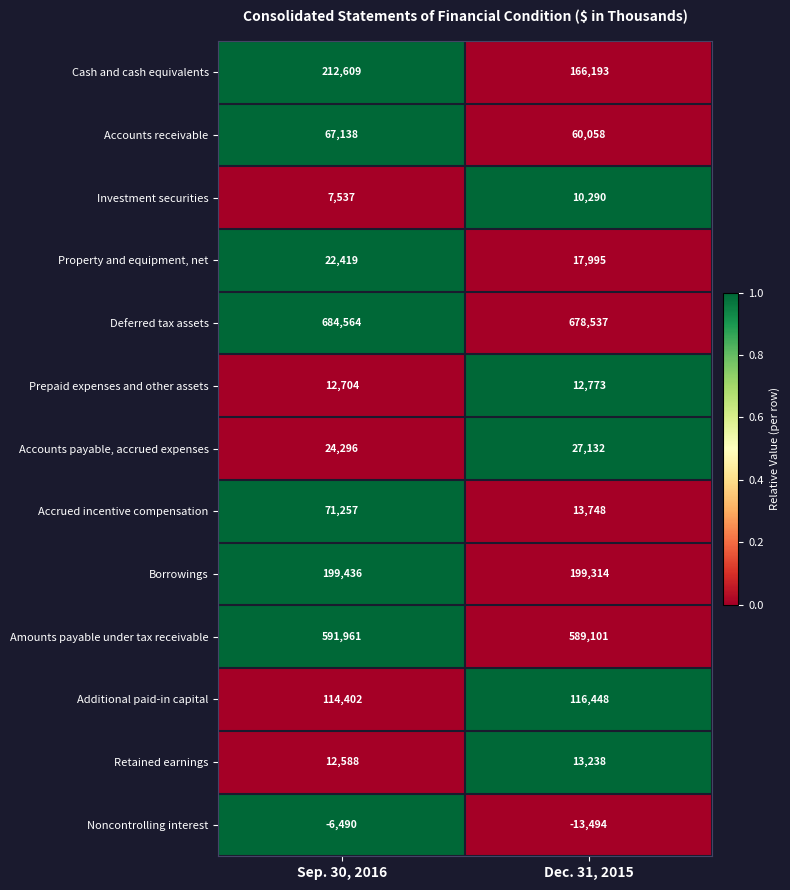

What is the smallest value displayed?

-13494